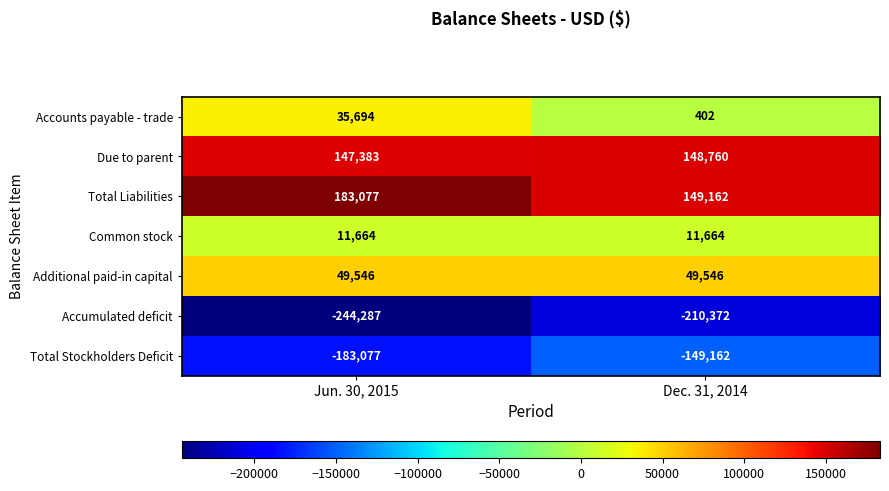

At which category does the chart reach its peak across all series?

Jun. 30, 2015